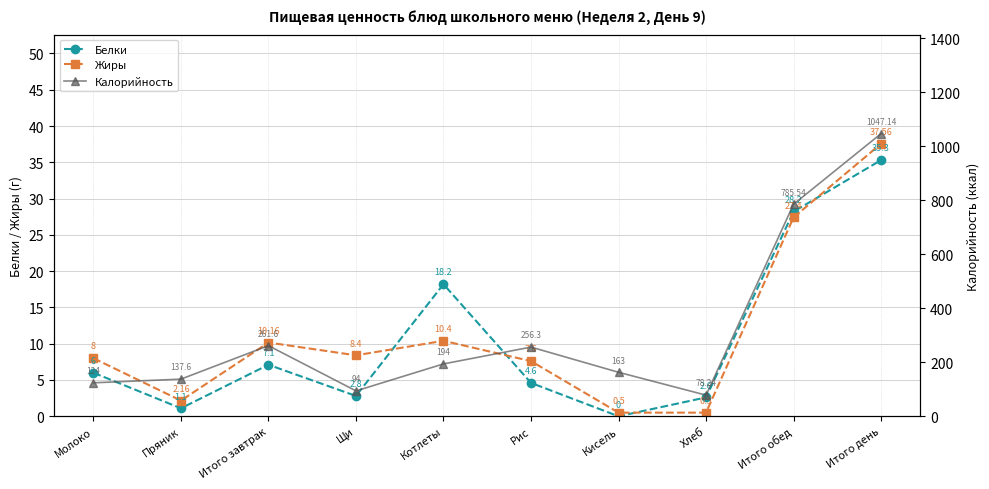

True or false: Калорийность and Белки intersect in this chart.

False